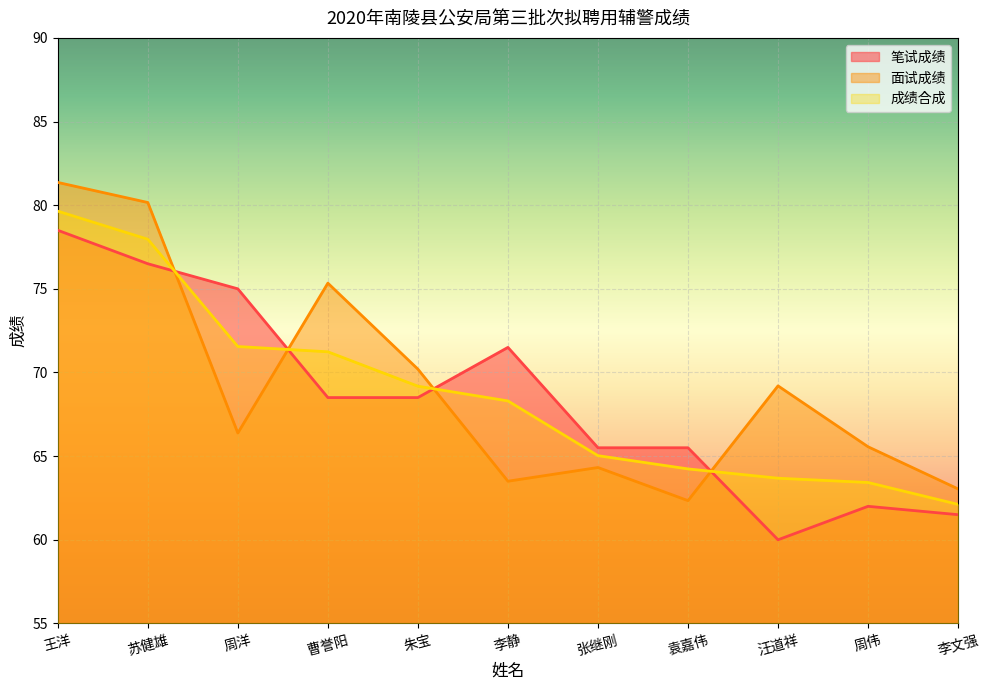

At which label is 成绩合成 closest to 70?

朱宝